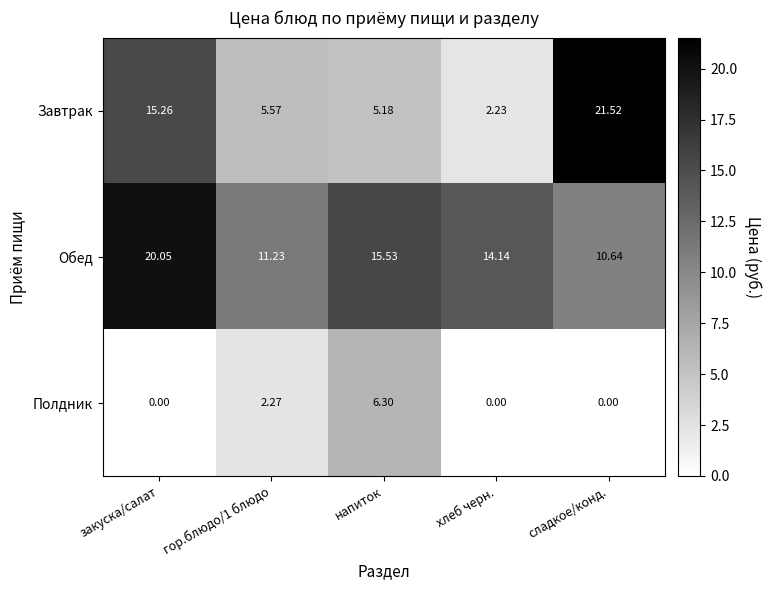

How many series are shown in this chart?

3